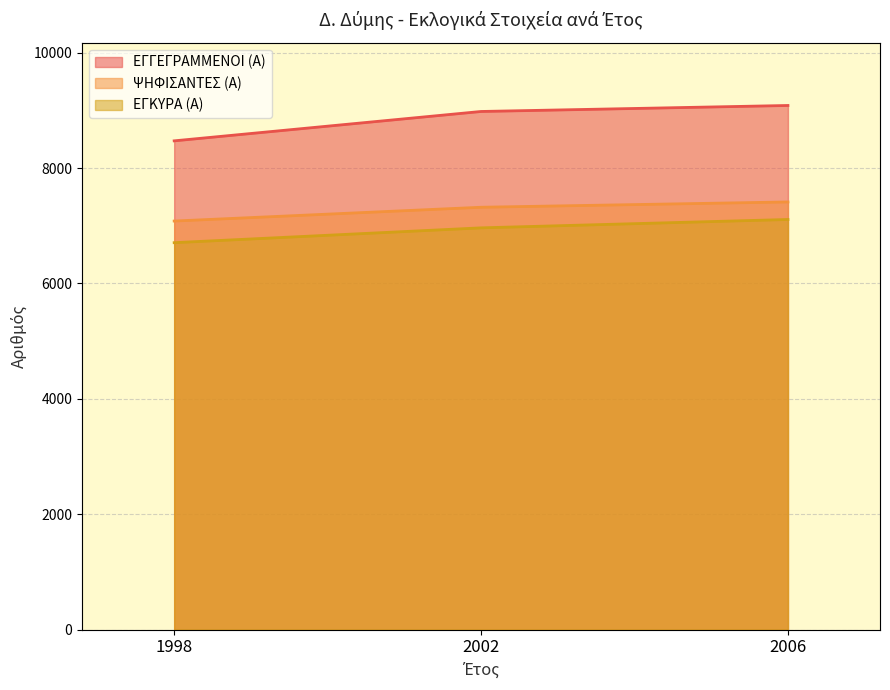

Reading left to right, extract all data points from this chart.

ΕΓΓΕΓΡΑΜΜΕΝΟΙ (Α): 8472	8981	9085
ΨΗΦΙΣΑΝΤΕΣ (Α): 7082	7321	7413
ΕΓΚΥΡΑ (Α): 6707	6964	7109